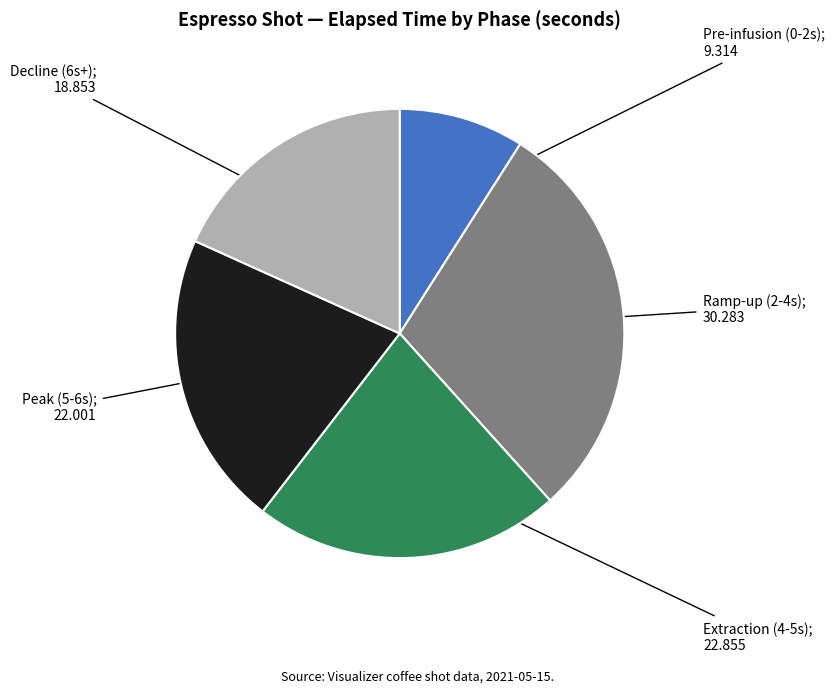

Count the number of slices in the pie.

5